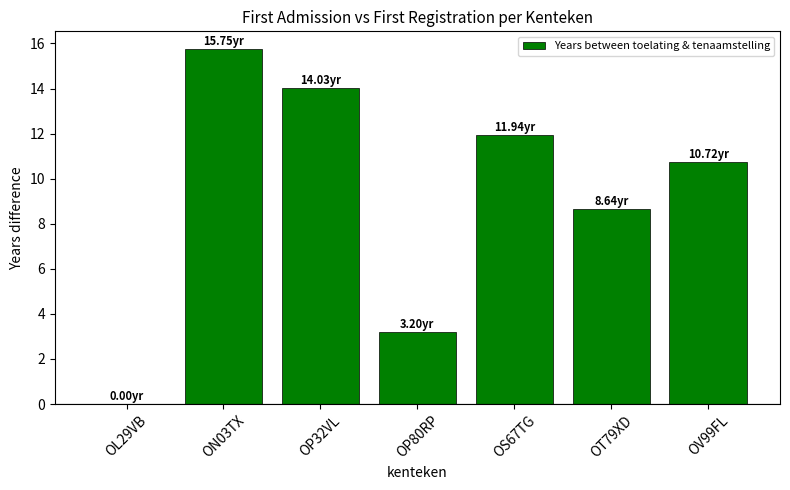

What is the change in value from OP32VL to OV99FL?

-3.3